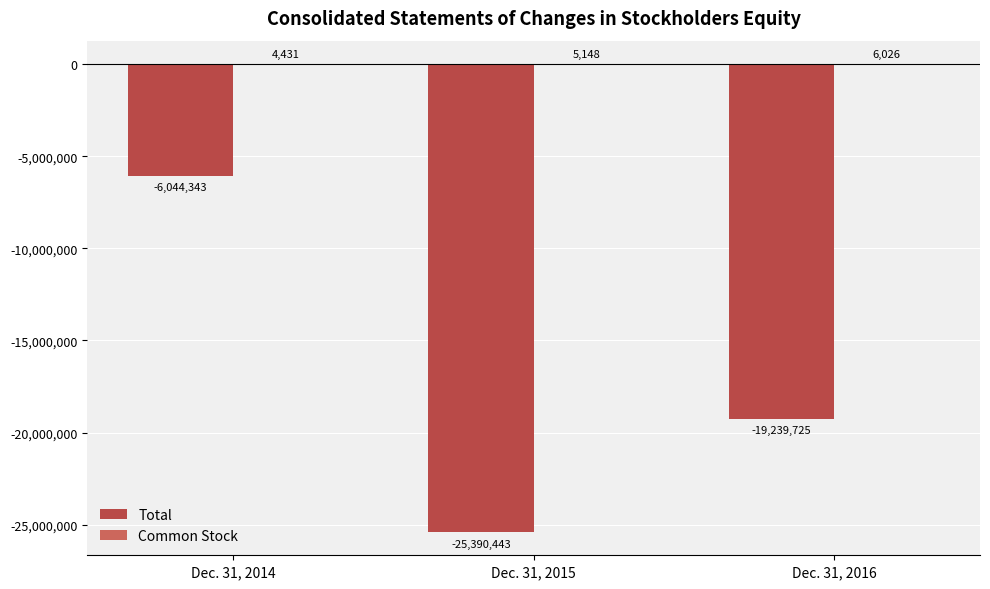

What is the difference between the Total values at Dec. 31, 2015 and Dec. 31, 2014?

19346100